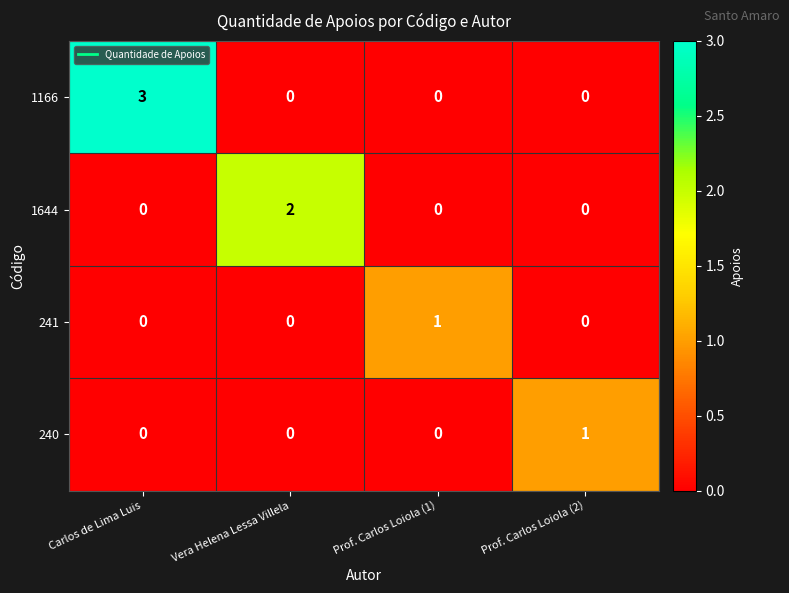

Which series changed the most between Carlos de Lima Luis and Prof. Carlos Loiola (1)?

1166